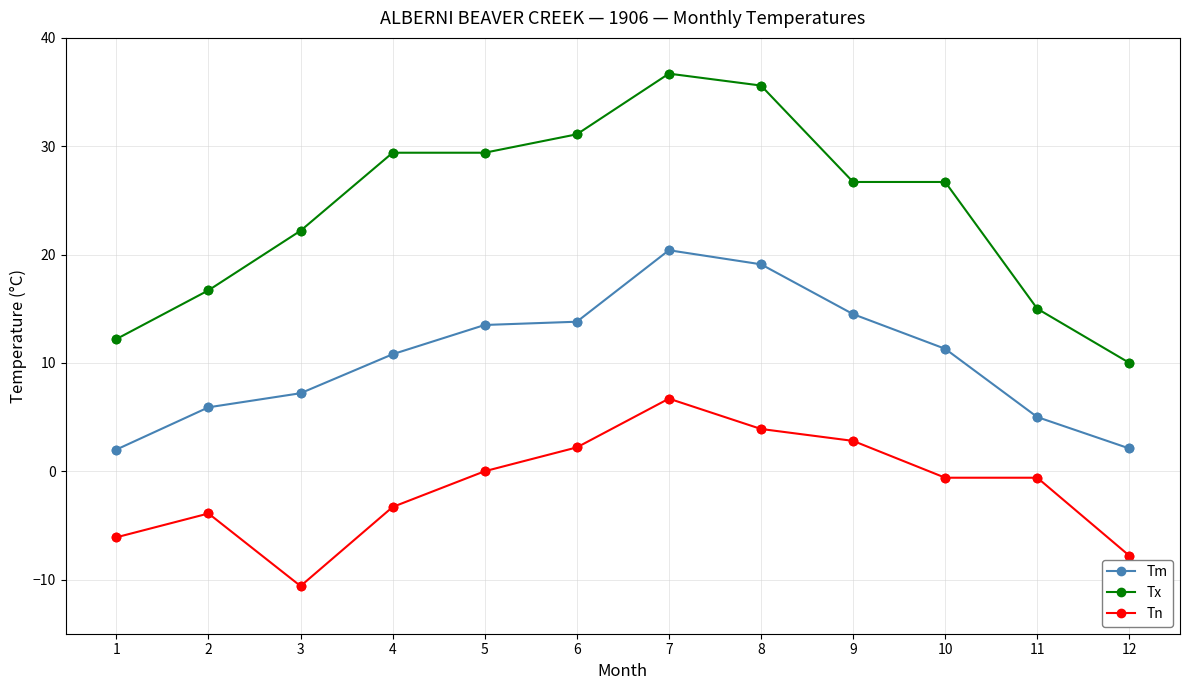

What are all the series names shown in the legend?

Tm, Tx, Tn